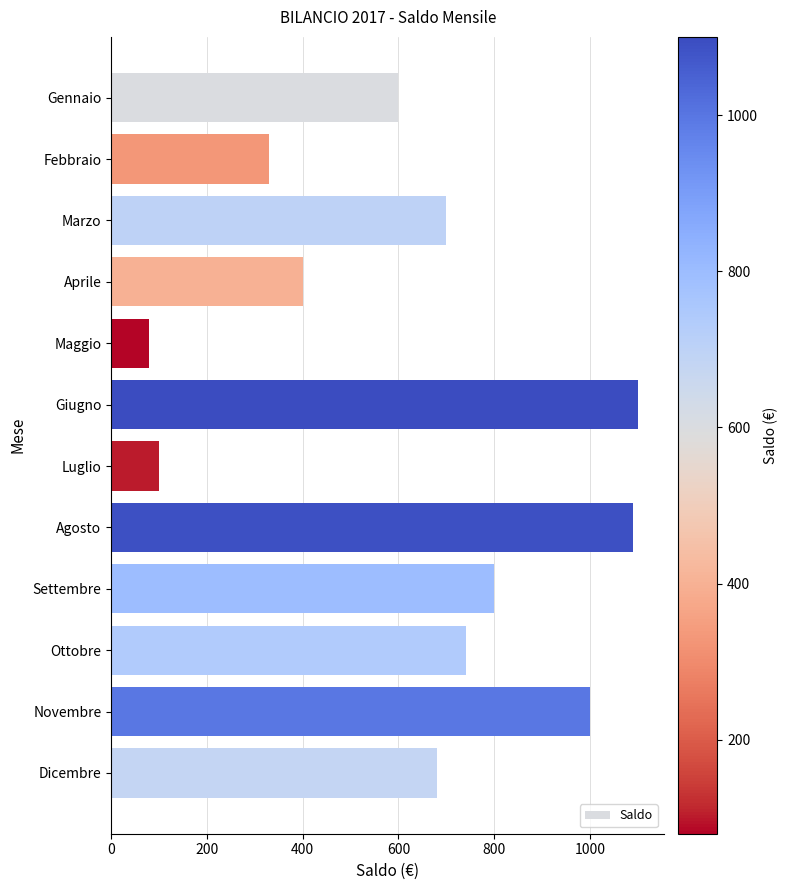

What is the greatest value displayed?

1100